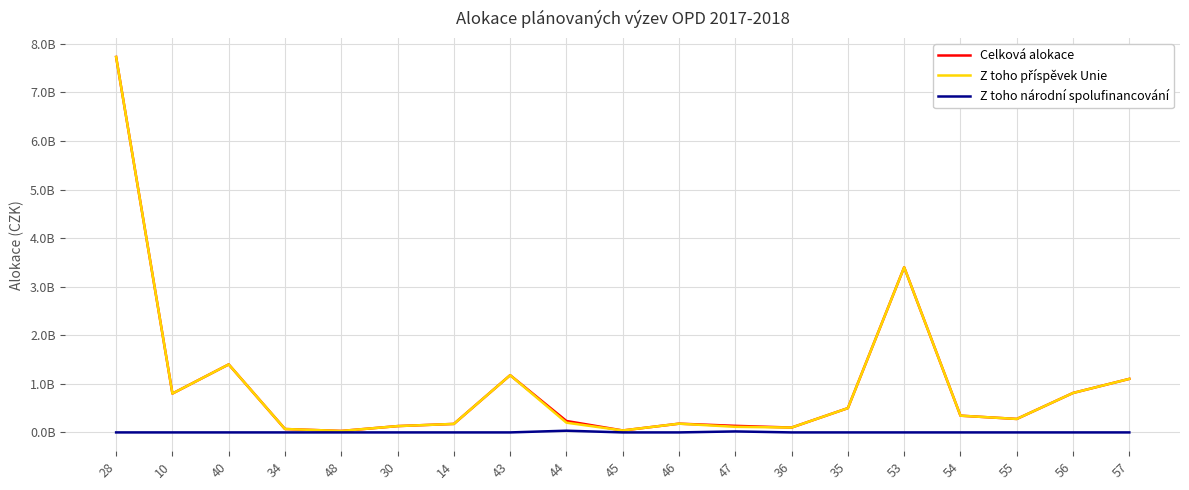

Where is the first local maximum for Z toho příspěvek Unie?

40